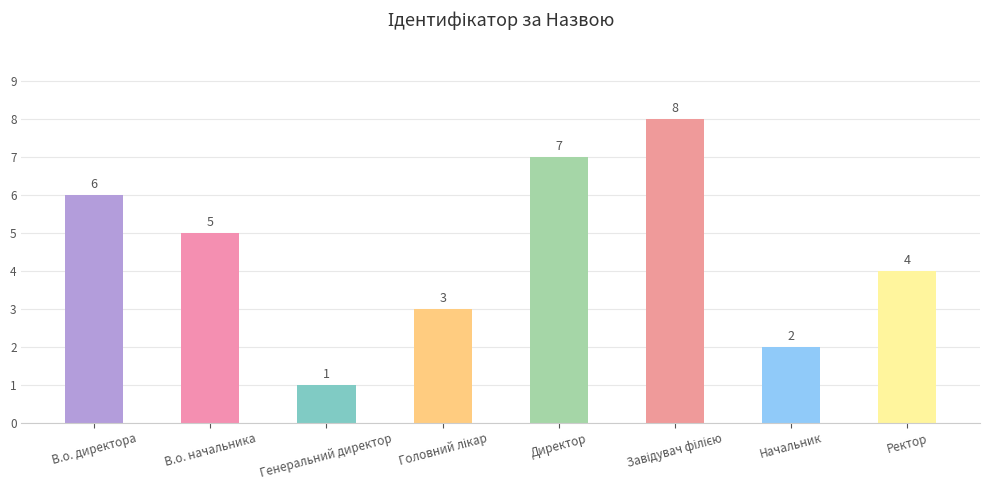

What is the difference between the maximum and minimum values?

7